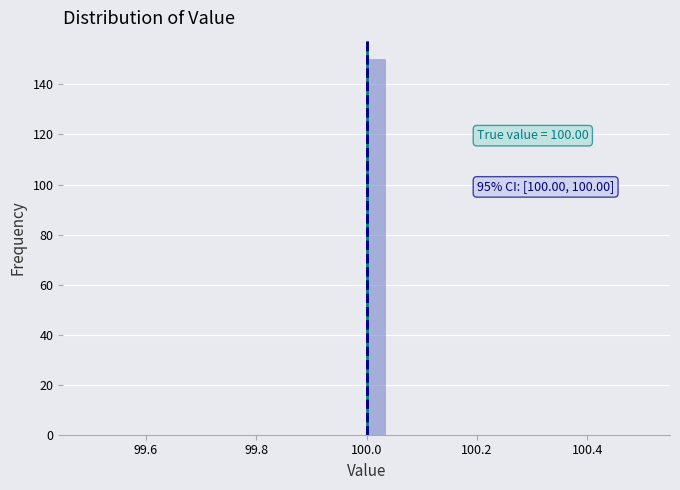

Read against the x-axis, roughly where is the centre of the tallest bar?

100.02